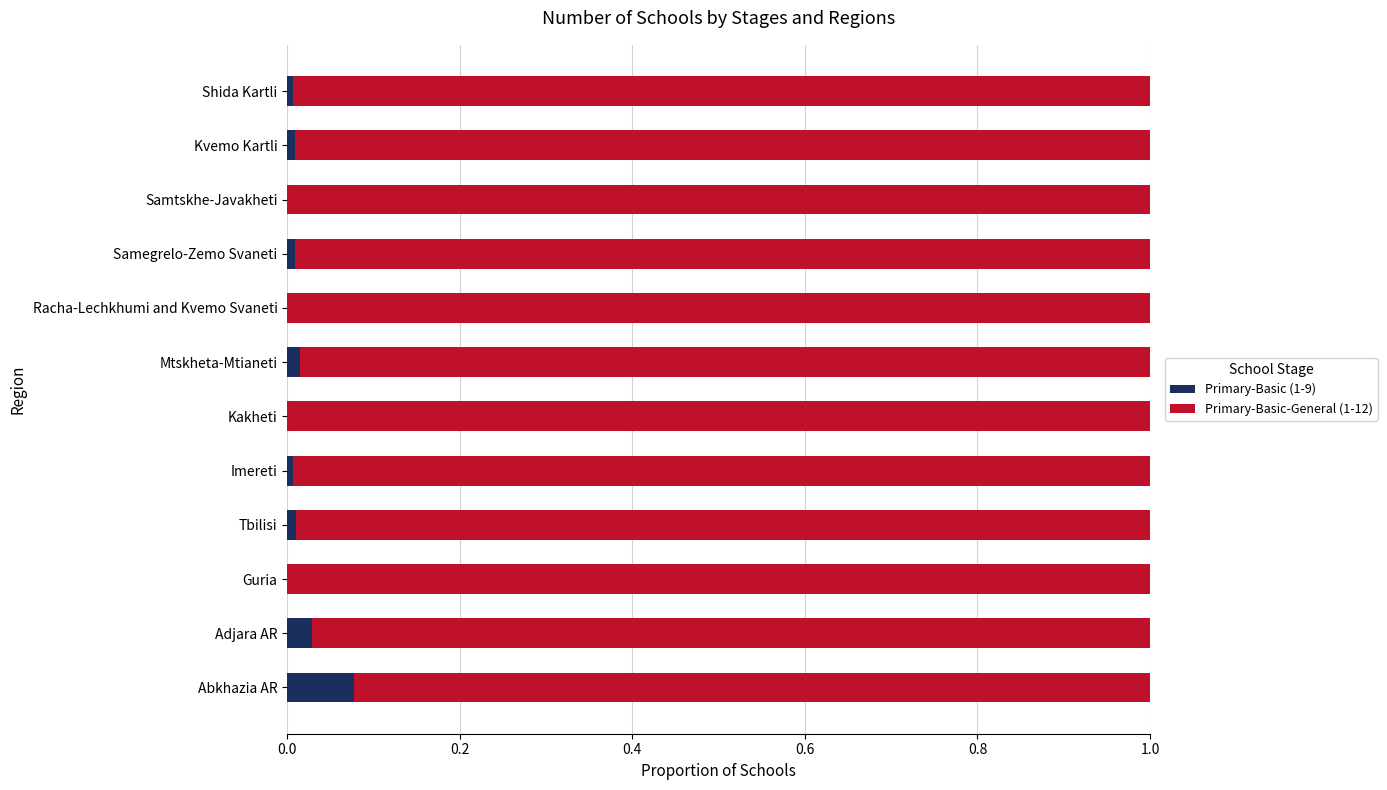

Is it true that Primary-Basic (1-9) equals 0.0 at Abkhazia AR?

False